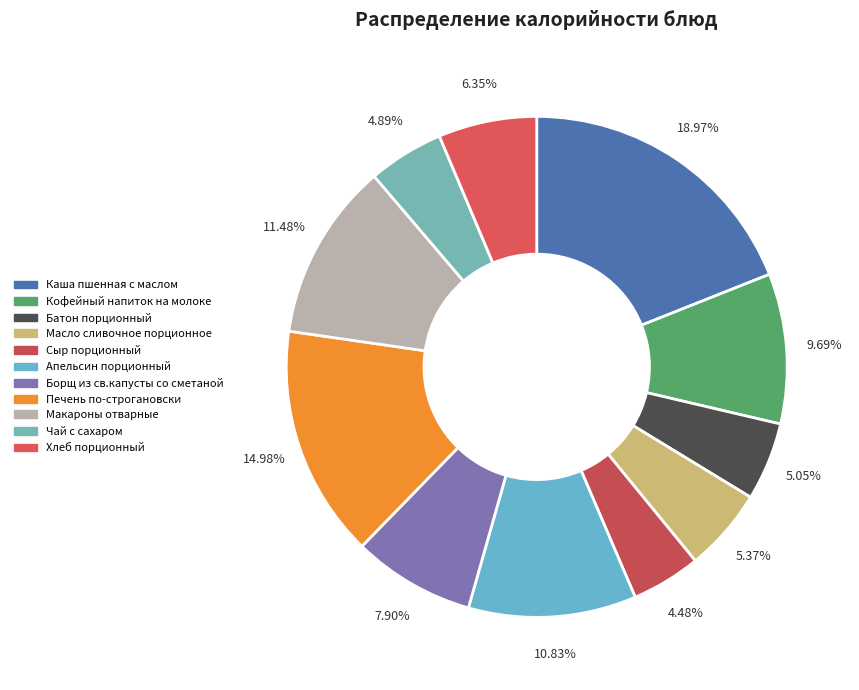

Which category has the biggest portion of the pie?

Каша пшенная с маслом